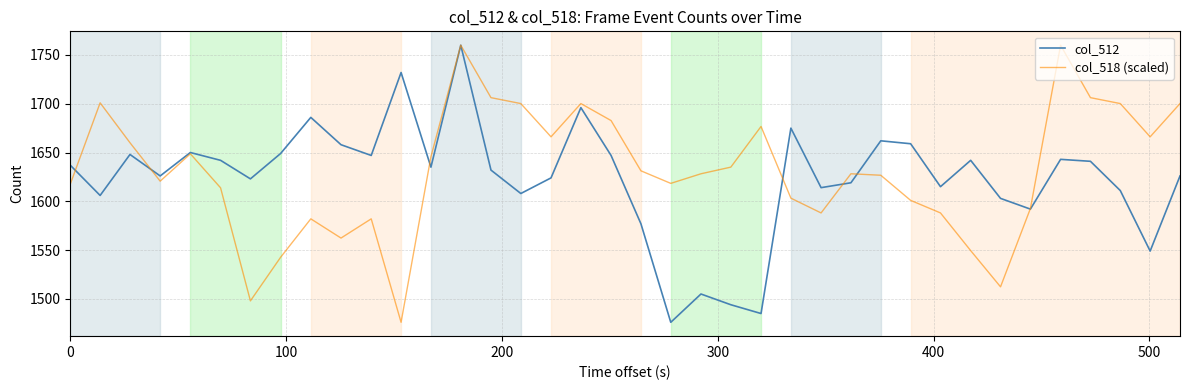

Count the number of data series in this chart.

2